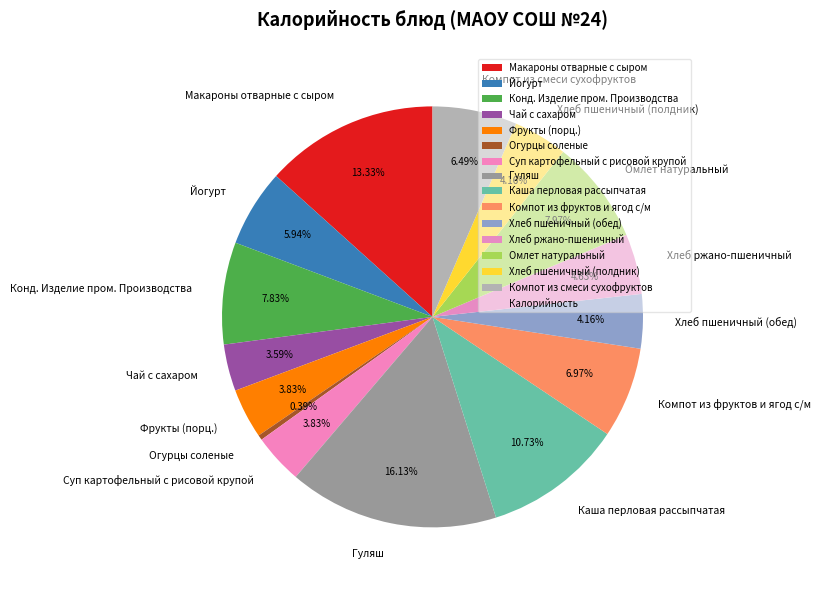

Do Конд. Изделие пром. Производства and Хлеб пшеничный (обед) together represent more than half of the pie?

No